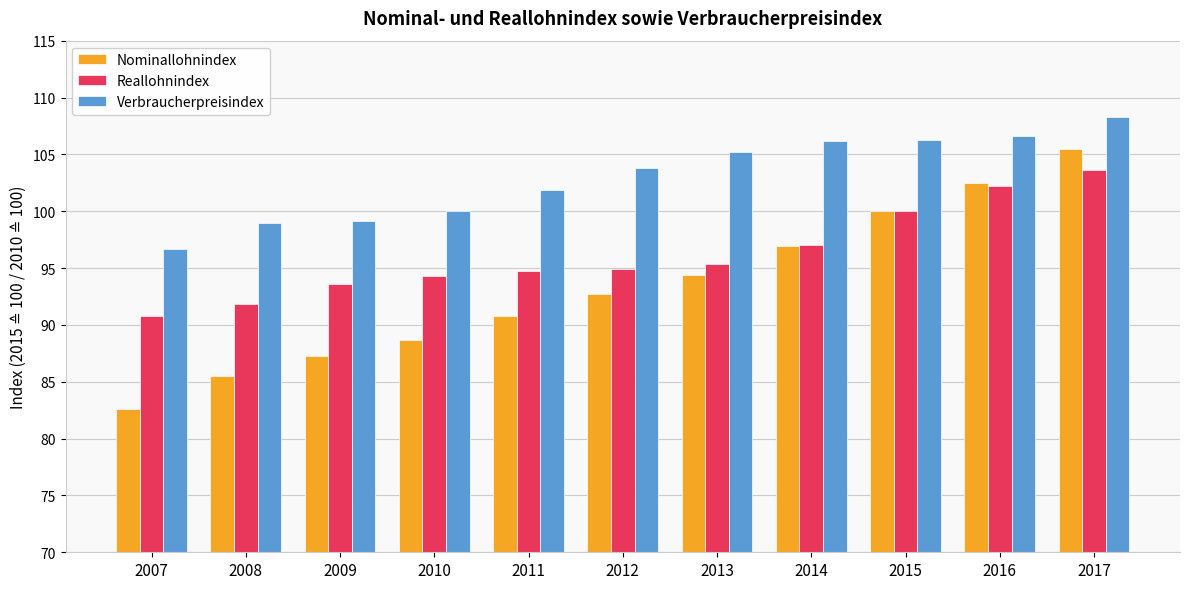

Which series has the largest range (max minus min)?

Nominallohnindex